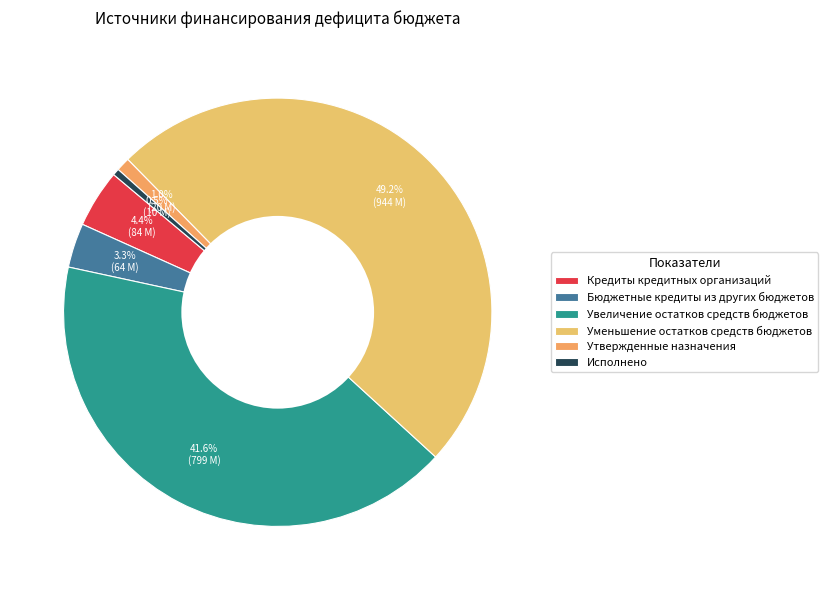

To the nearest percent, what portion does Исполнено represent?

1%